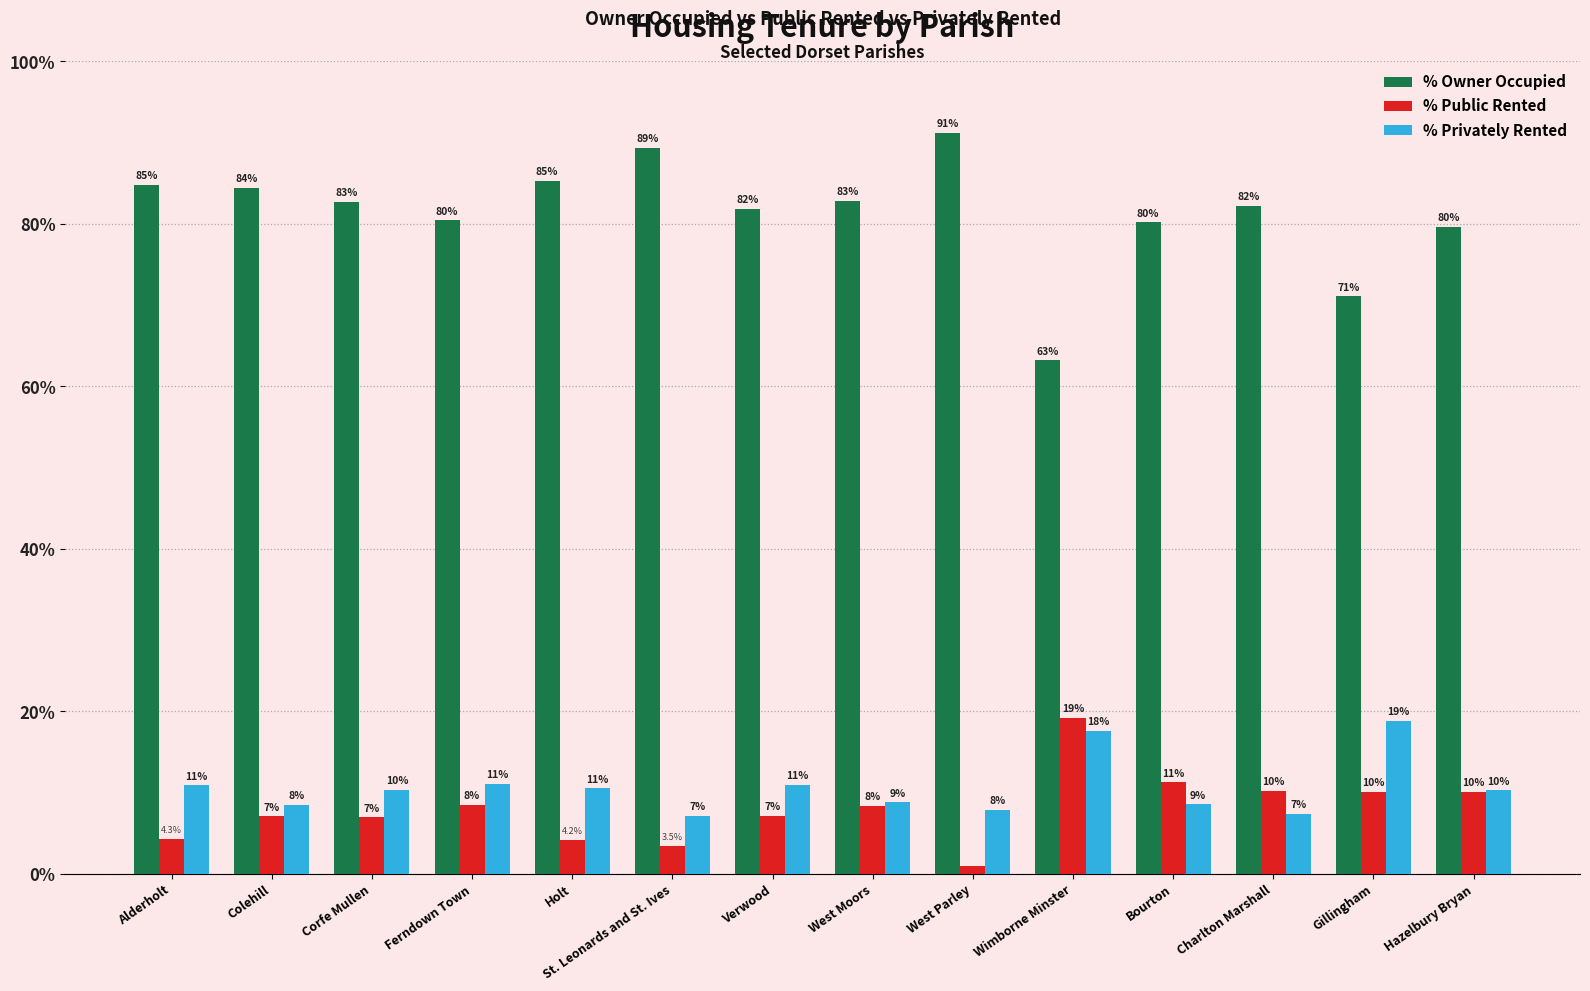

Rank the series at Charlton Marshall from highest to lowest value.

% Owner Occupied, % Public Rented, % Privately Rented